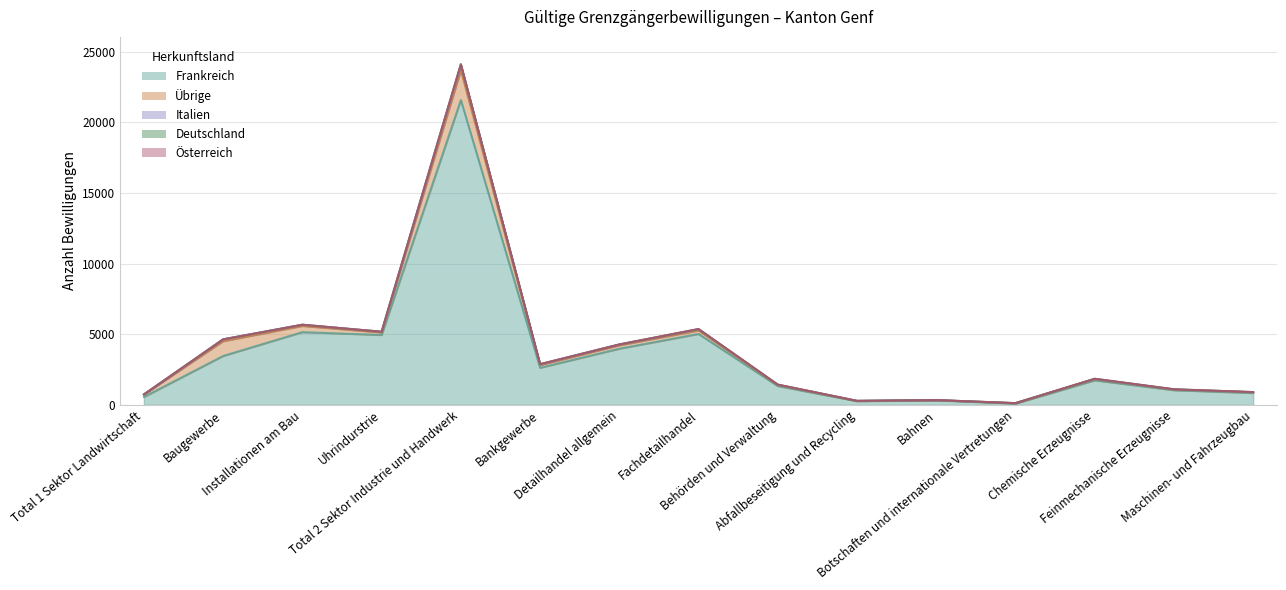

What is the value of the Übrige point at the 2nd from the left?

1044